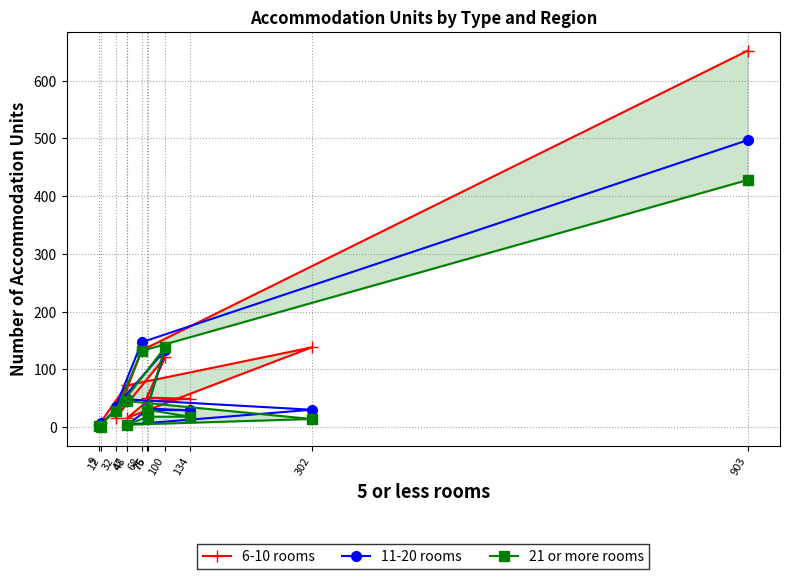

Which category has the highest value in the 6-10 rooms series?

903